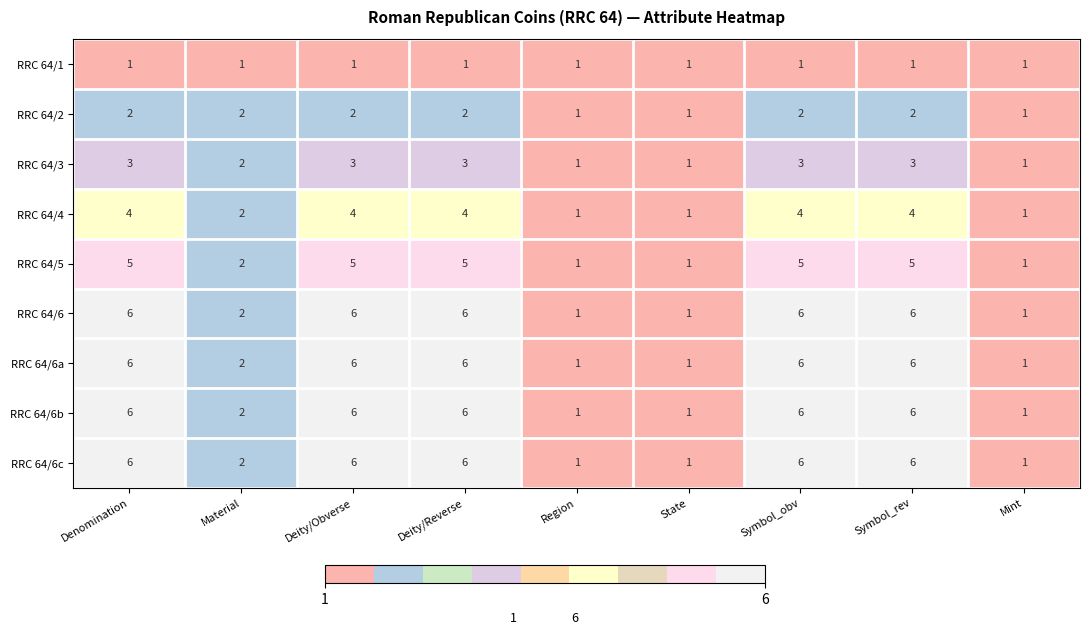

What is the difference between the second highest and second lowest values in the RRC 64/5 series?

4